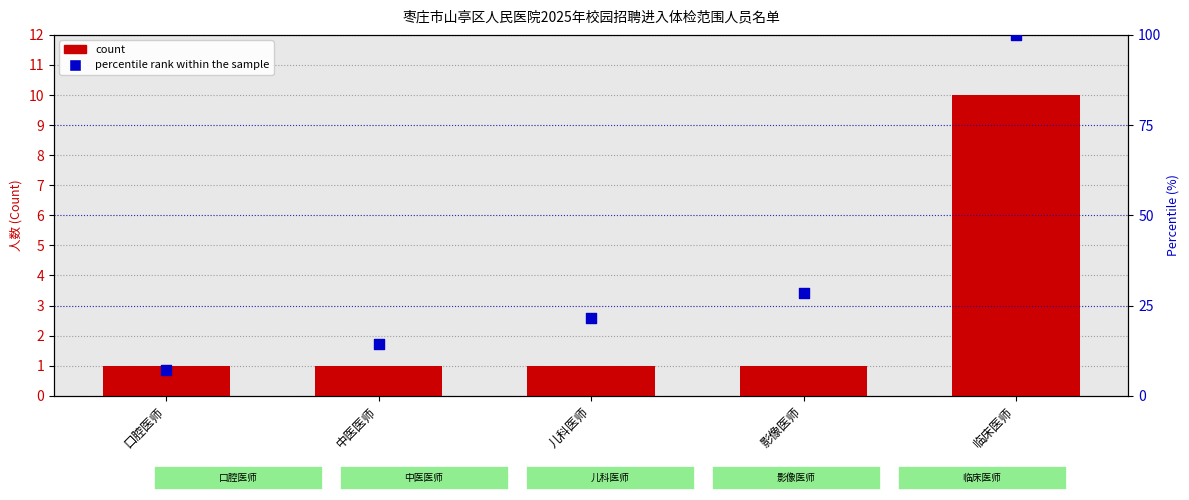

Which series has the largest Y range (max minus min)?

percentile rank